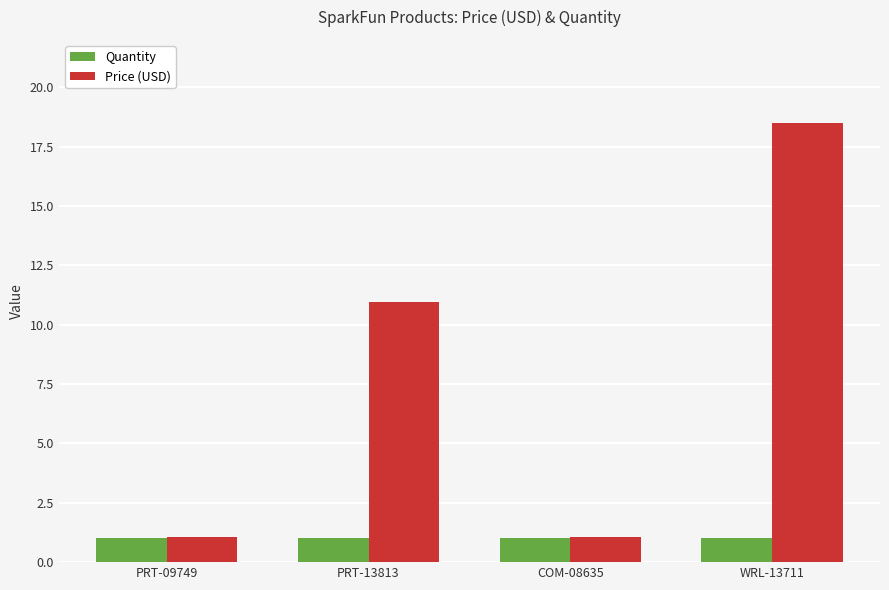

Which series has the largest total across all categories?

Price (USD)